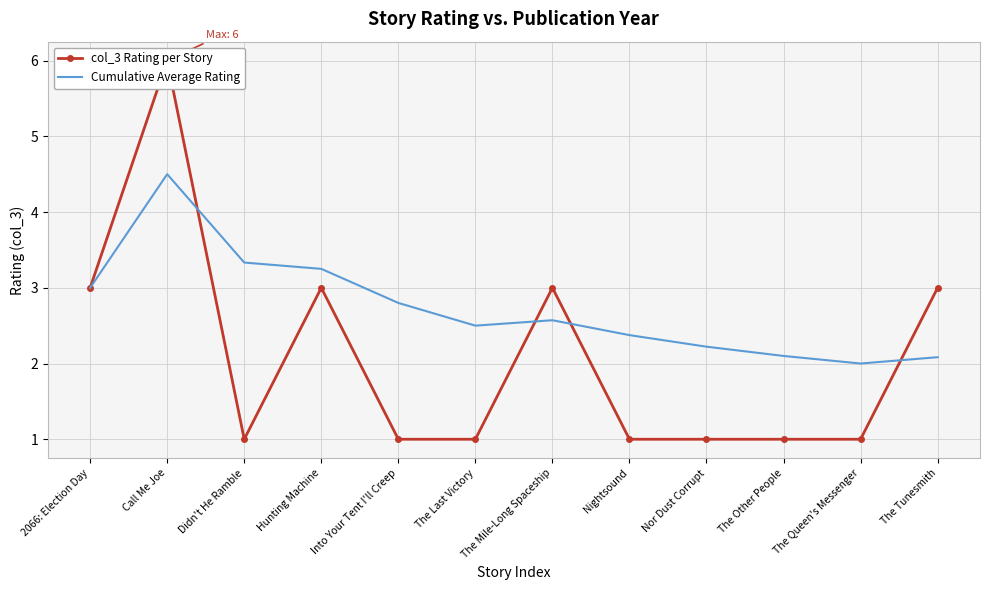

List the series in order of their peak value, highest first.

col_3 Rating per Story, Cumulative Average Rating